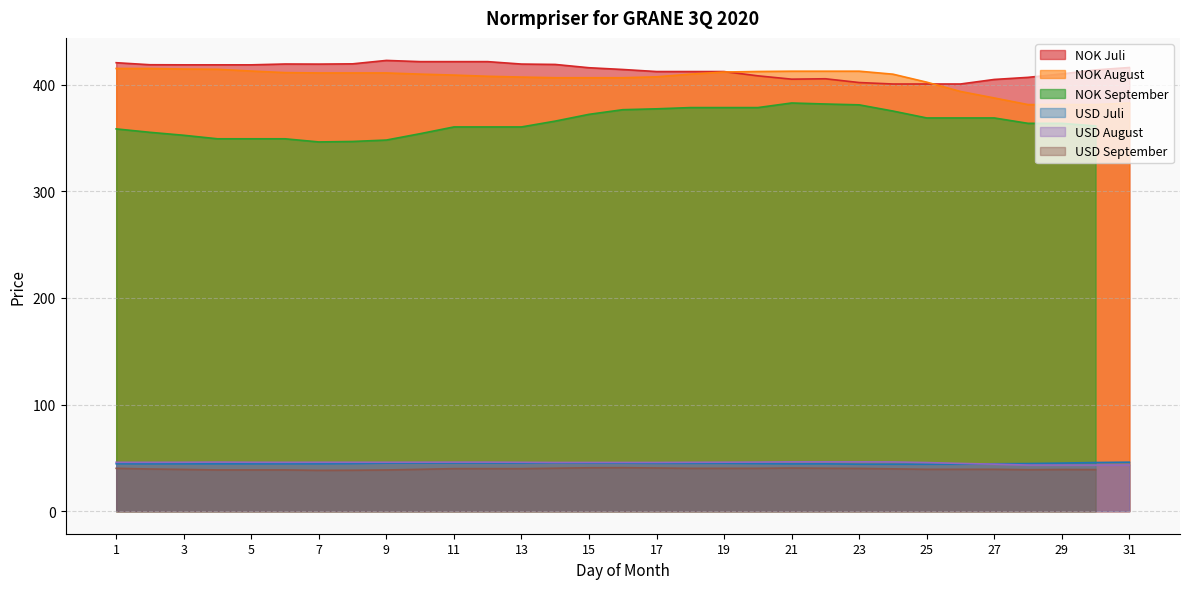

List the labels in order of USD Juli value, largest first.

31, 30, 14, 10, 11, 12, 15, 29, 9, 13, 16, 17, 18, 19, 8, 20, 28, 1, 6, 7, 27, 2, 3, 4, 5, 22, 21, 23, 24, 25, 26